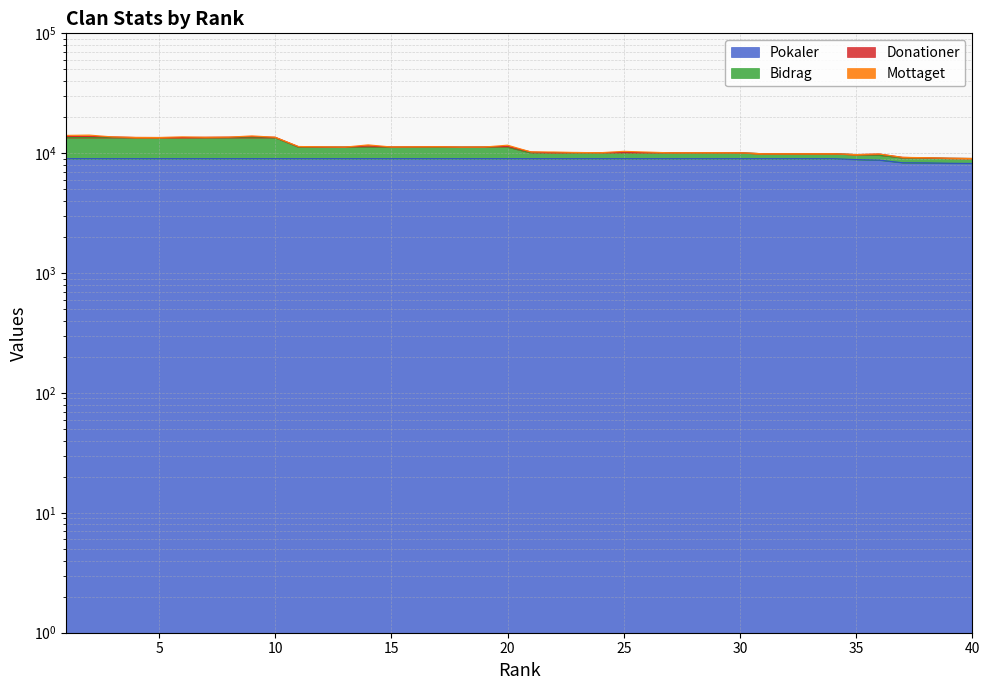

The value of Bidrag at 38 is 9131. True or false?

True